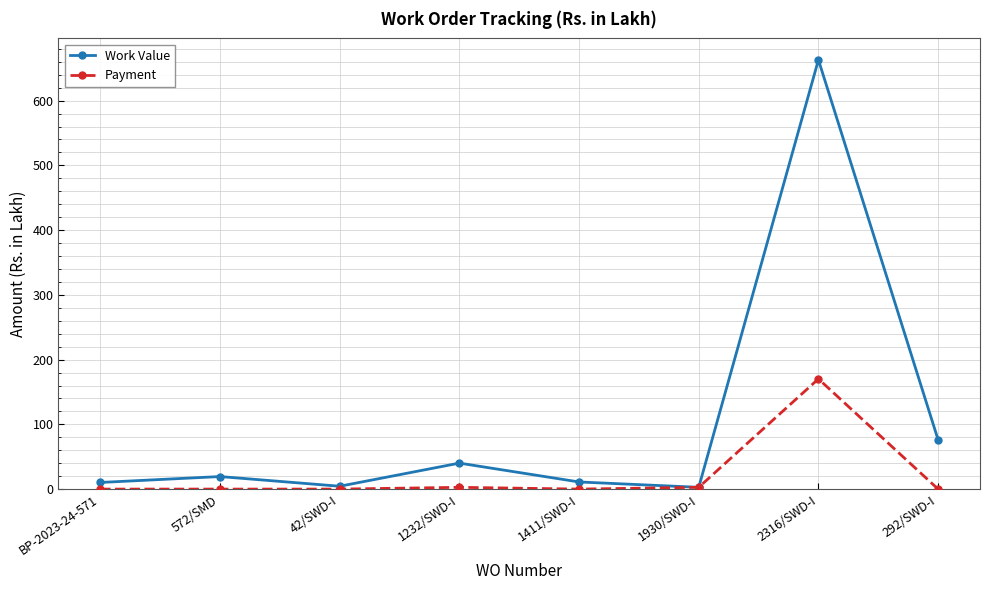

At which category does Work Value reach its first local valley?

42/SWD-I